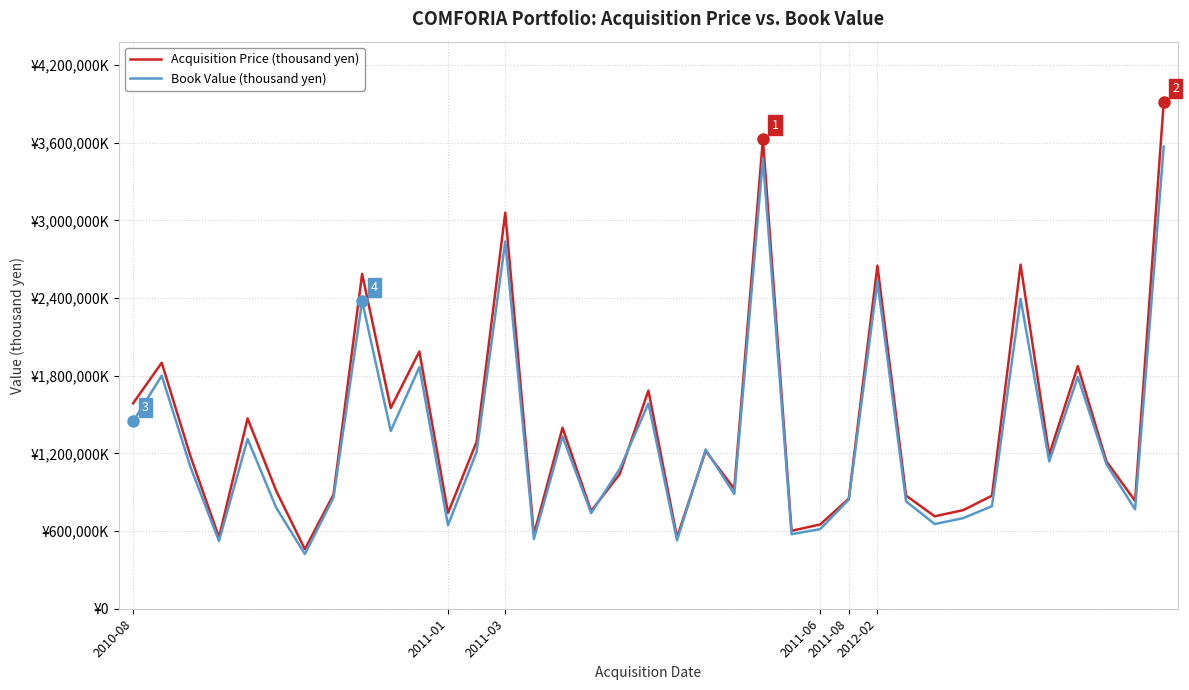

Does the chart have visible grid lines?

Yes